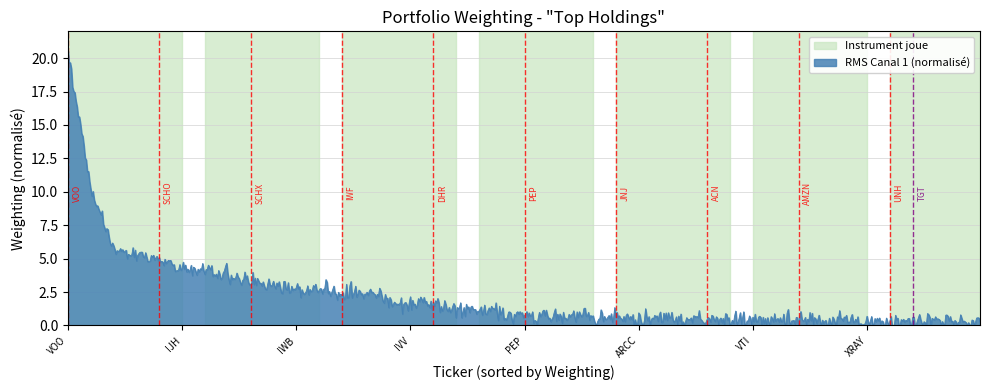

What is the greatest value displayed?

20.5